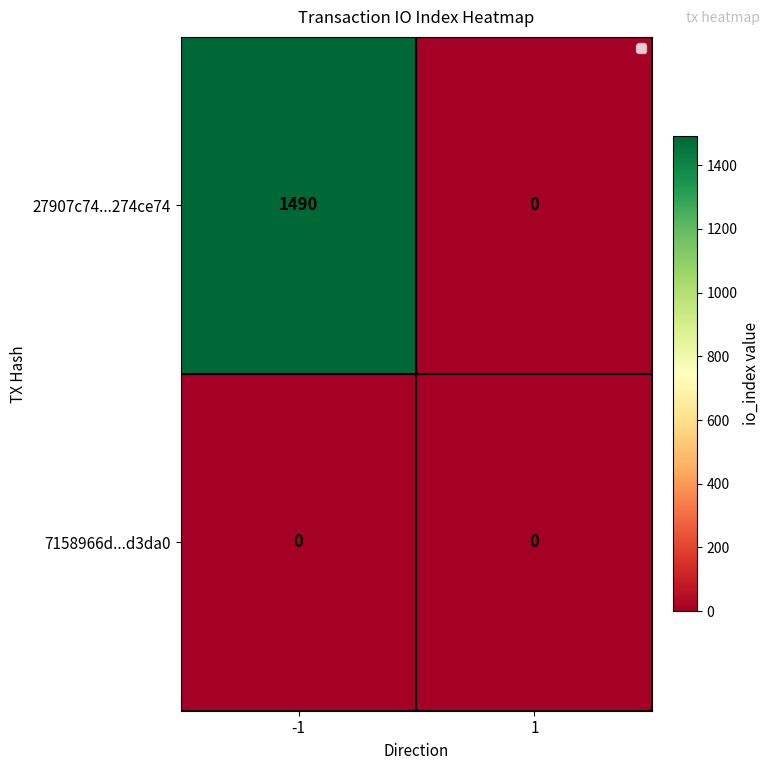

True or false: 27907c74...274ce74 has a value of -491 at 1.

False